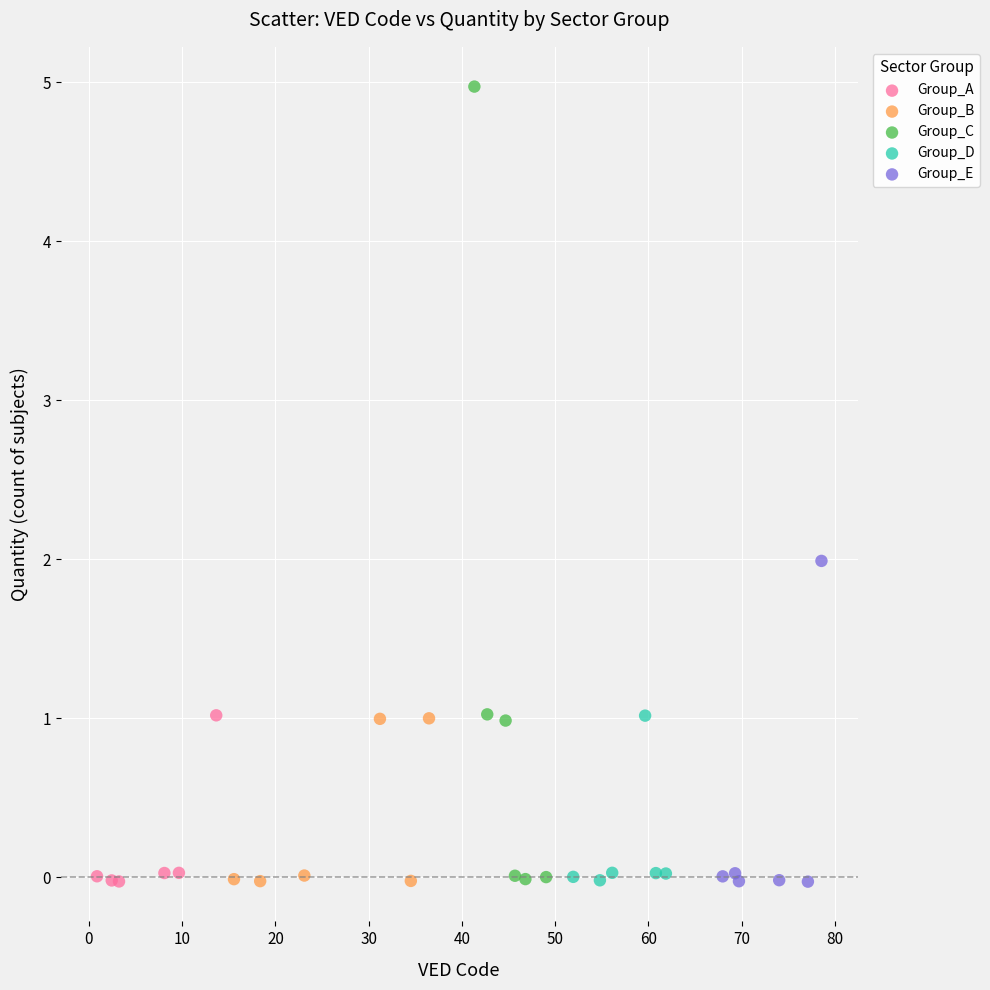

Which series contains the highest Y value?

Group_C